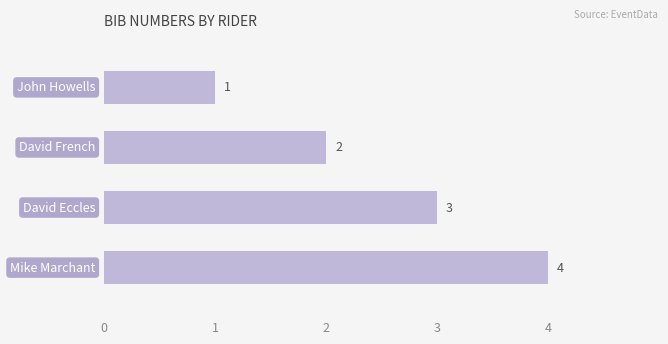

How many values are between 2 and 4?

3